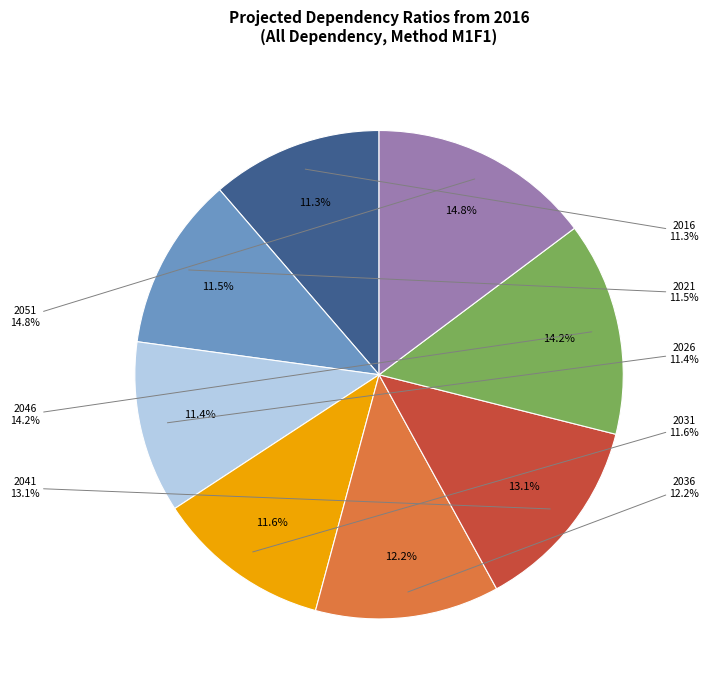

Does 2026 represent more than half of the total?

No